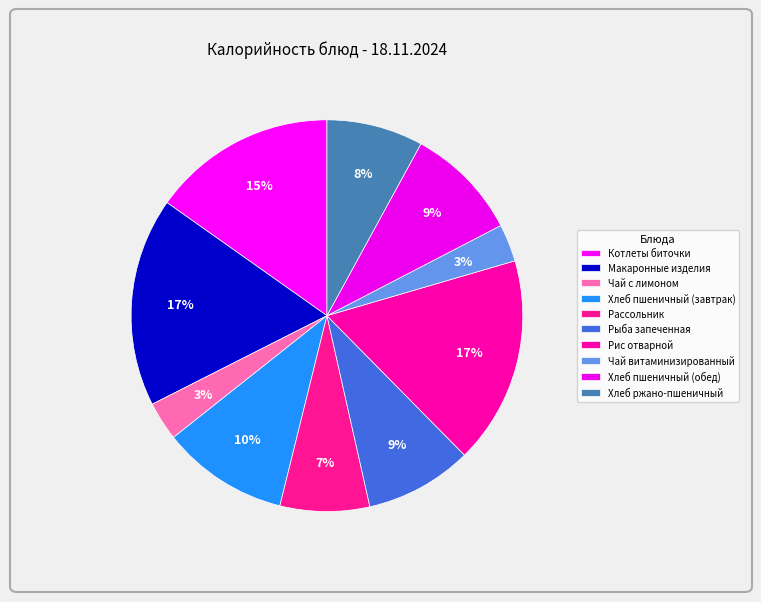

How many slices are in this pie chart?

10